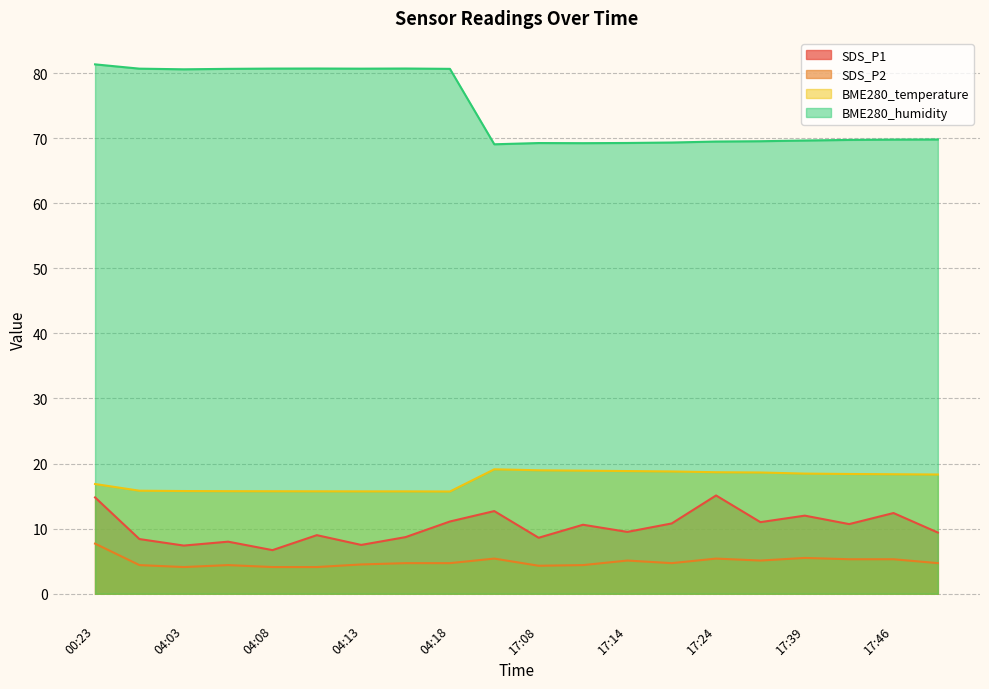

Between 04:03 and 04:15, which series saw the biggest shift?

SDS_P1